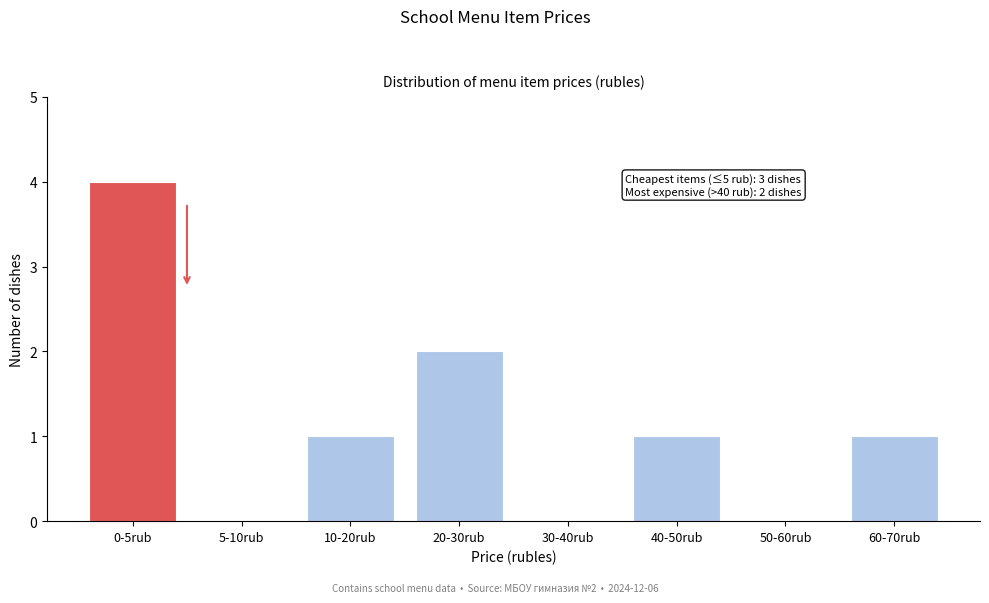

Reading left to right, list all the values displayed in this chart.

0-5rub=4	5-10rub=0	10-20rub=1	20-30rub=2	30-40rub=0	40-50rub=1	50-60rub=0	60-70rub=1